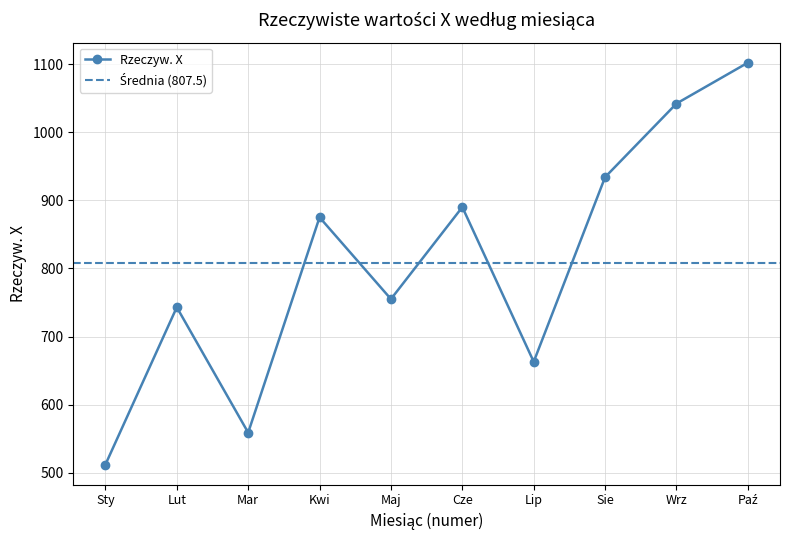

What is the difference between the second highest and second lowest values?

483